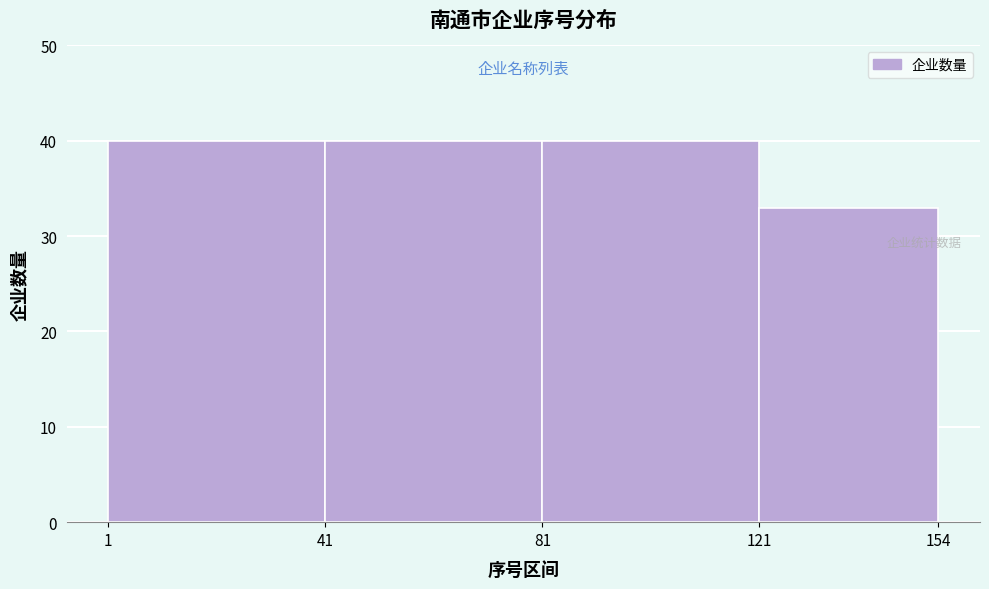

Reading left to right, transcribe this chart: for each bar, give the range it covers on the x-axis and its height. The values are not printed on the chart, so give them approximately, as read against the axis.

1 to 41: 40
41 to 81: 40
81 to 121: 40
121 to 154: 33